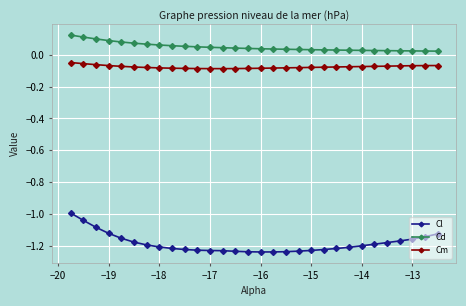

Does the chart have visible grid lines?

Yes